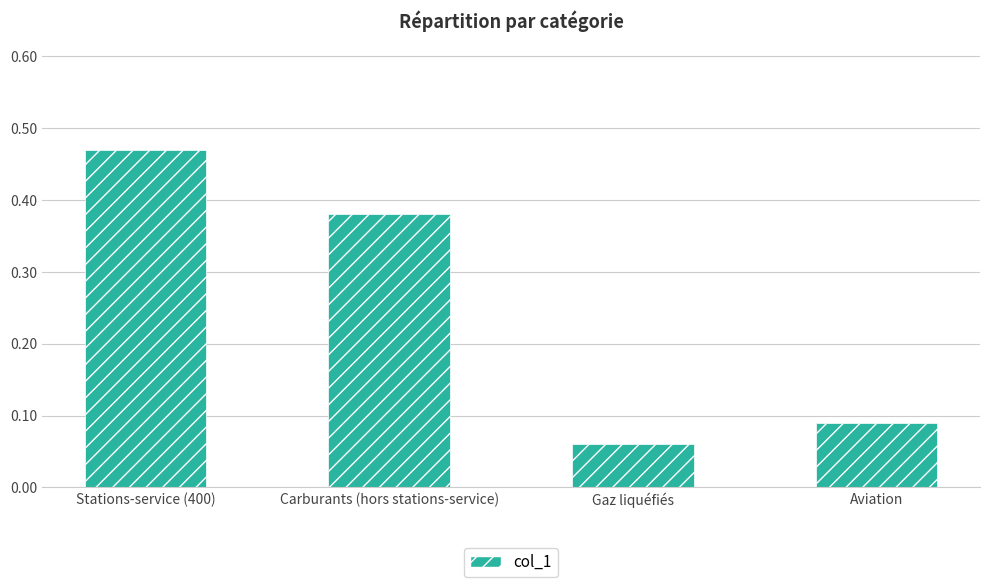

What is the label of the 3rd bar from the left?

Gaz liquéfiés